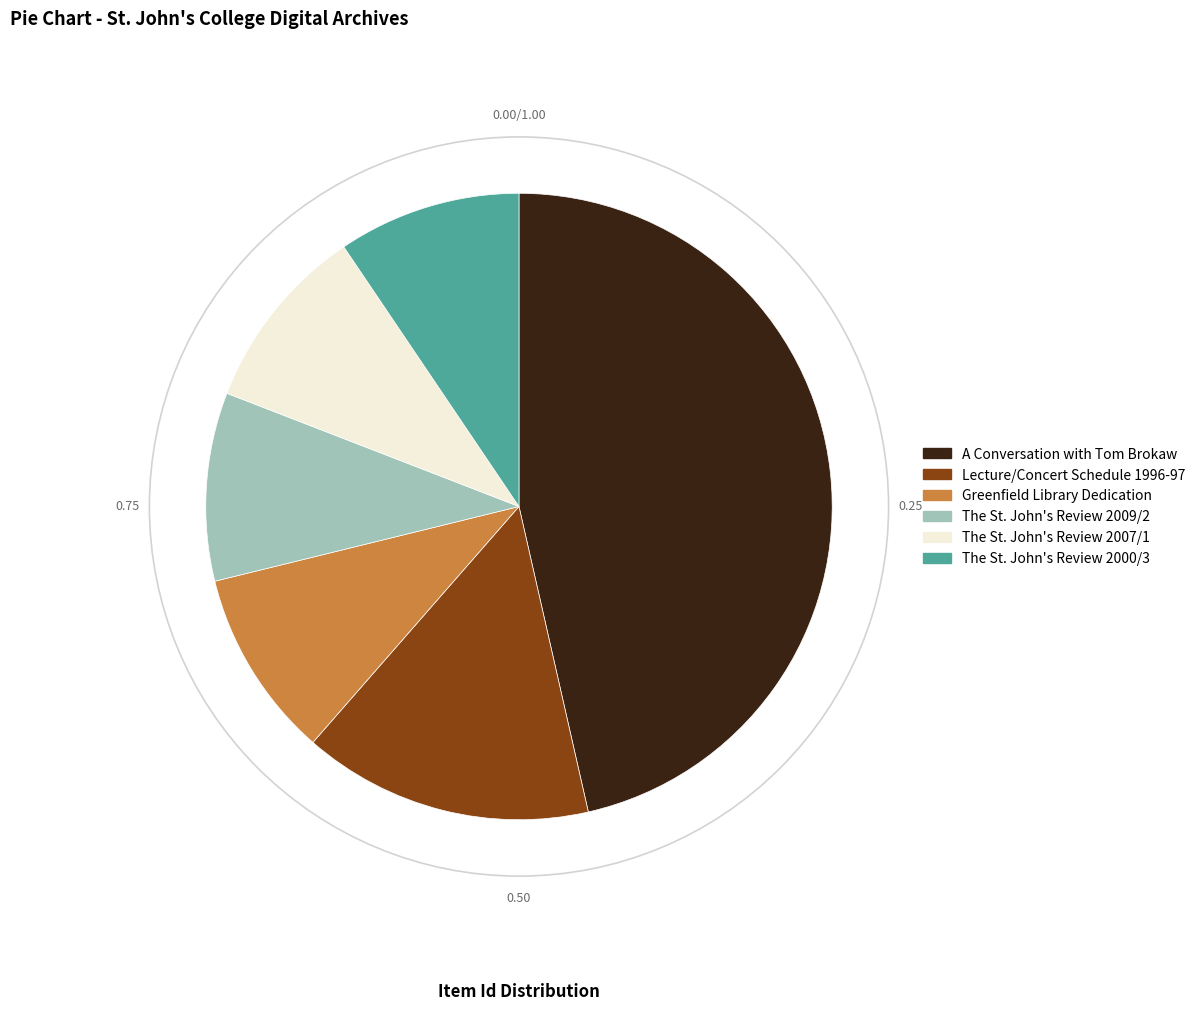

True or false: A Conversation with Tom Brokaw accounts for 34% of the total.

False